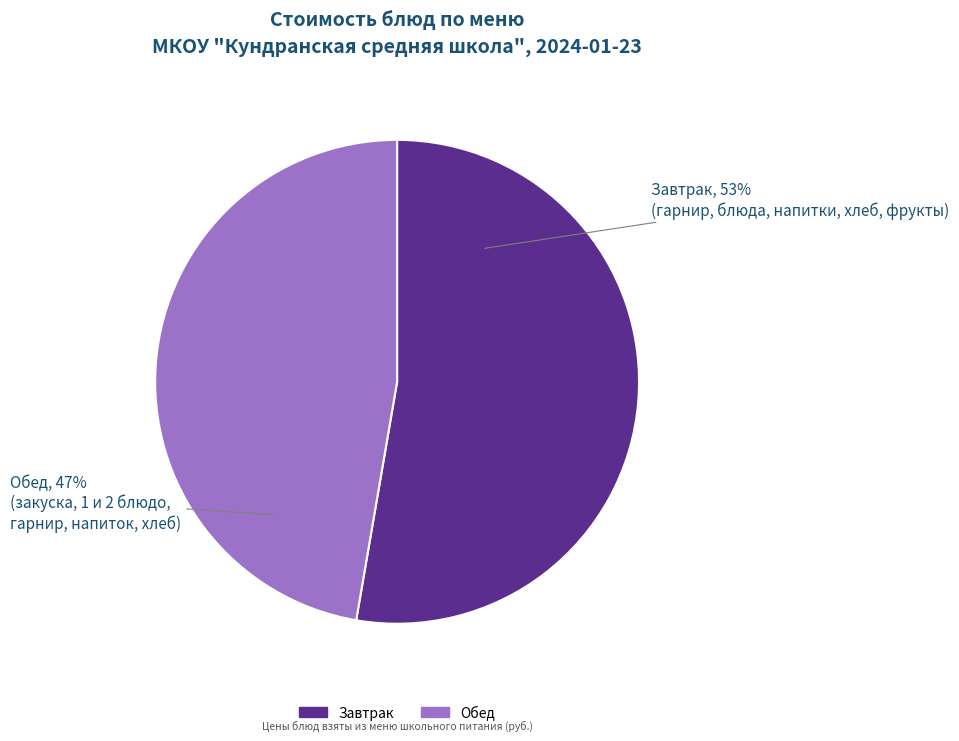

To the nearest percent, what is the average slice percentage?

50%